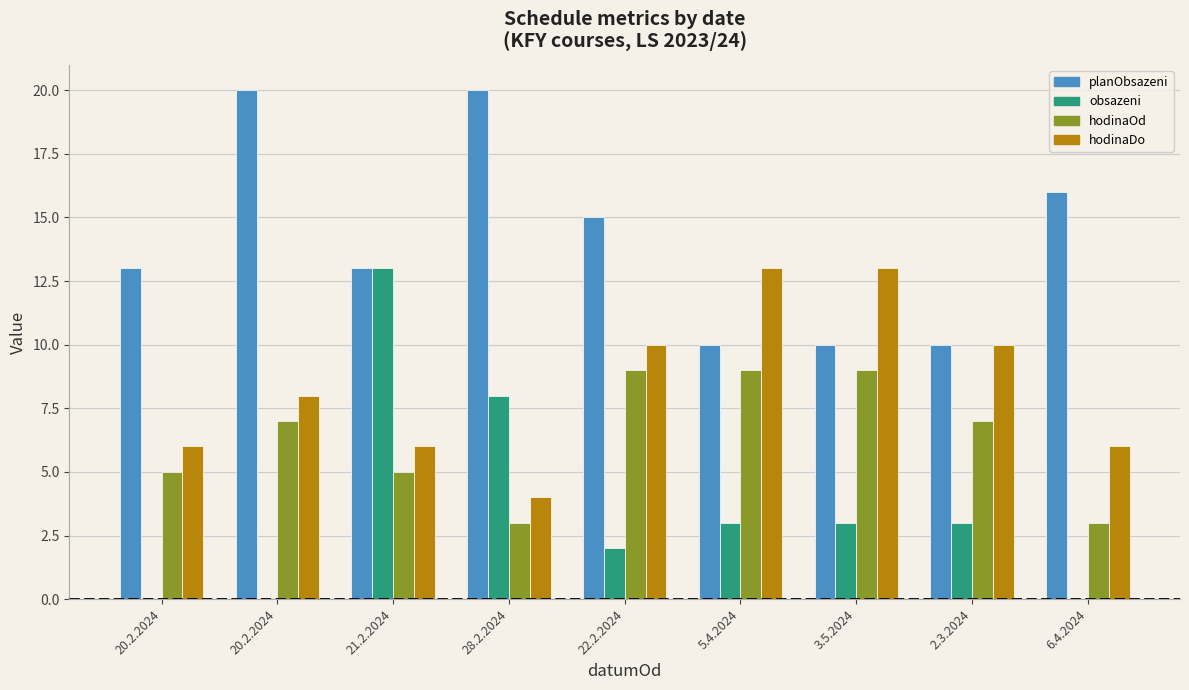

Reading left to right, extract all data points from this chart.

planObsazeni: 13	20	13	20	15	10	10	10	16
obsazeni: 0	0	13	8	2	3	3	3	0
hodinaOd: 5	7	5	3	9	9	9	7	3
hodinaDo: 6	8	6	4	10	13	13	10	6